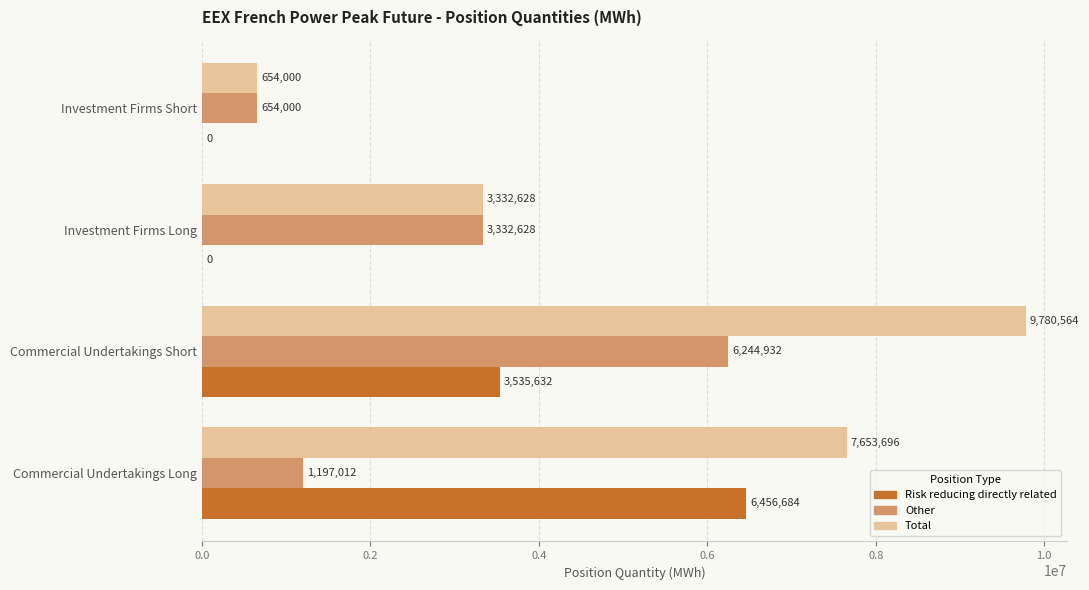

The value of Risk reducing directly related at Investment Firms Long is 3684109. True or false?

False